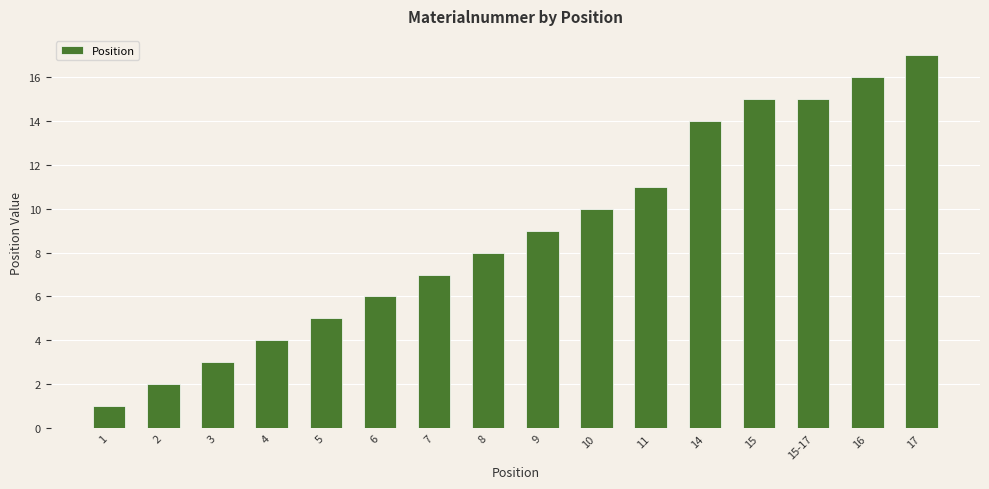

Between 3 and 15-17, which is larger?

15-17